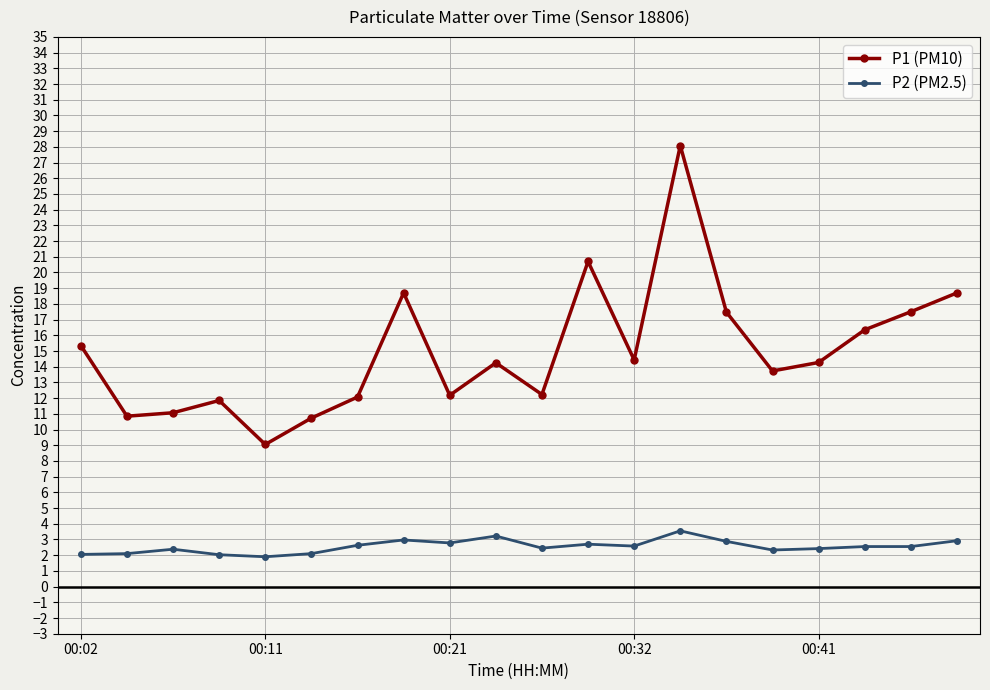

What is the average value of the P2 (PM2.5) series?

2.6